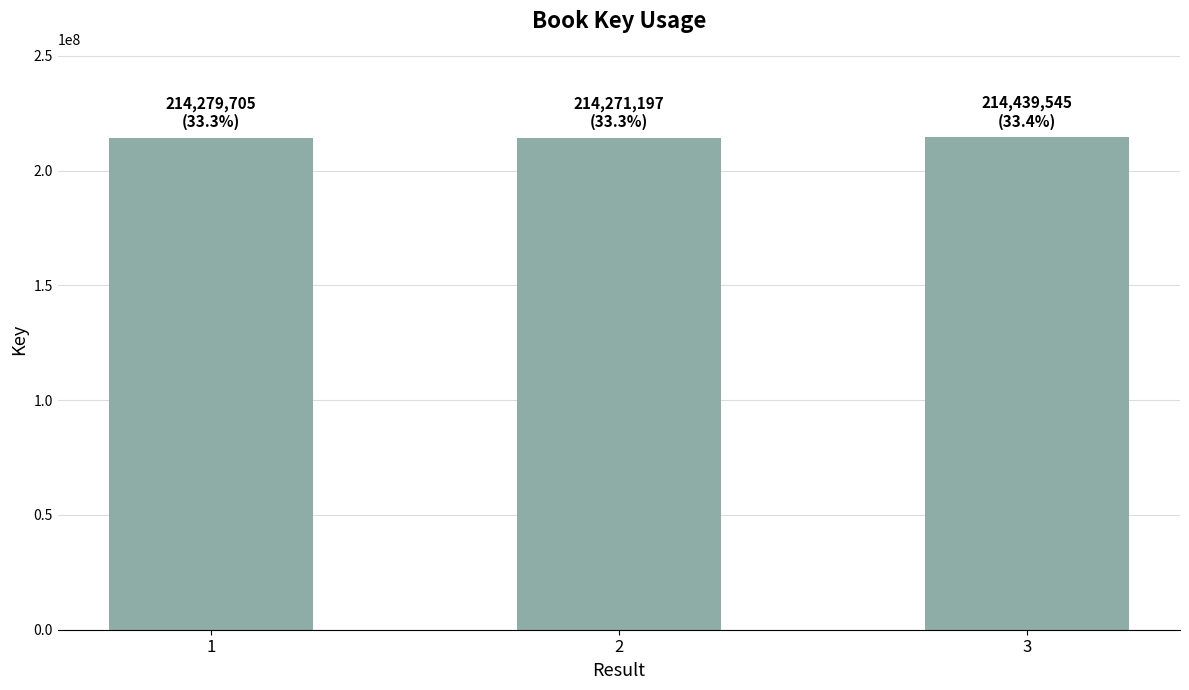

How many distinct data groups are displayed?

1